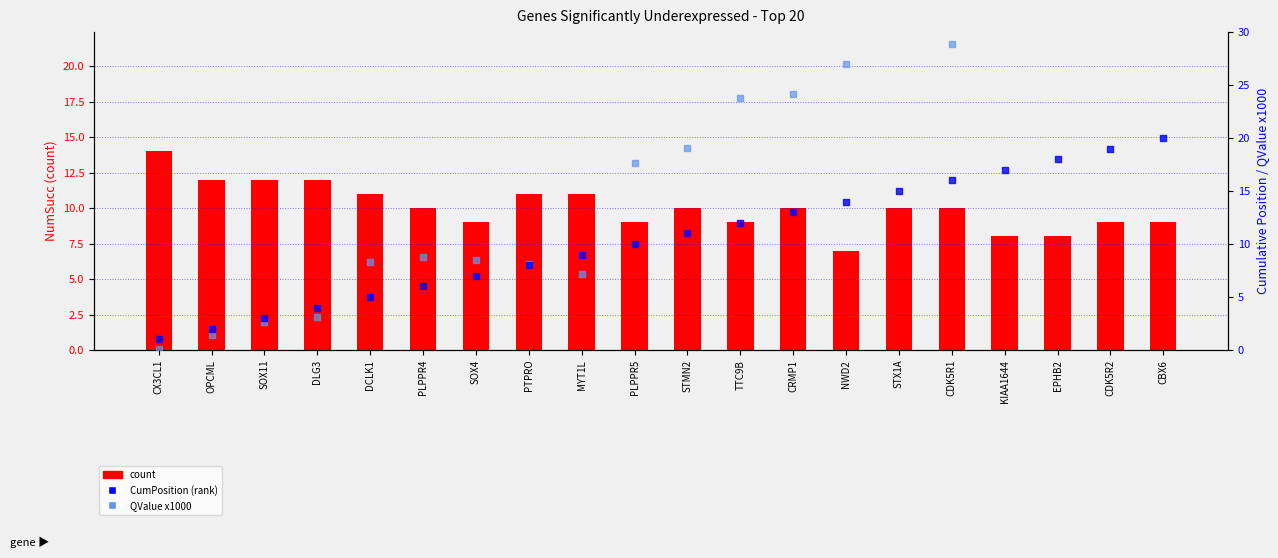

At which category is the sum across all series the highest?

CDK5R2